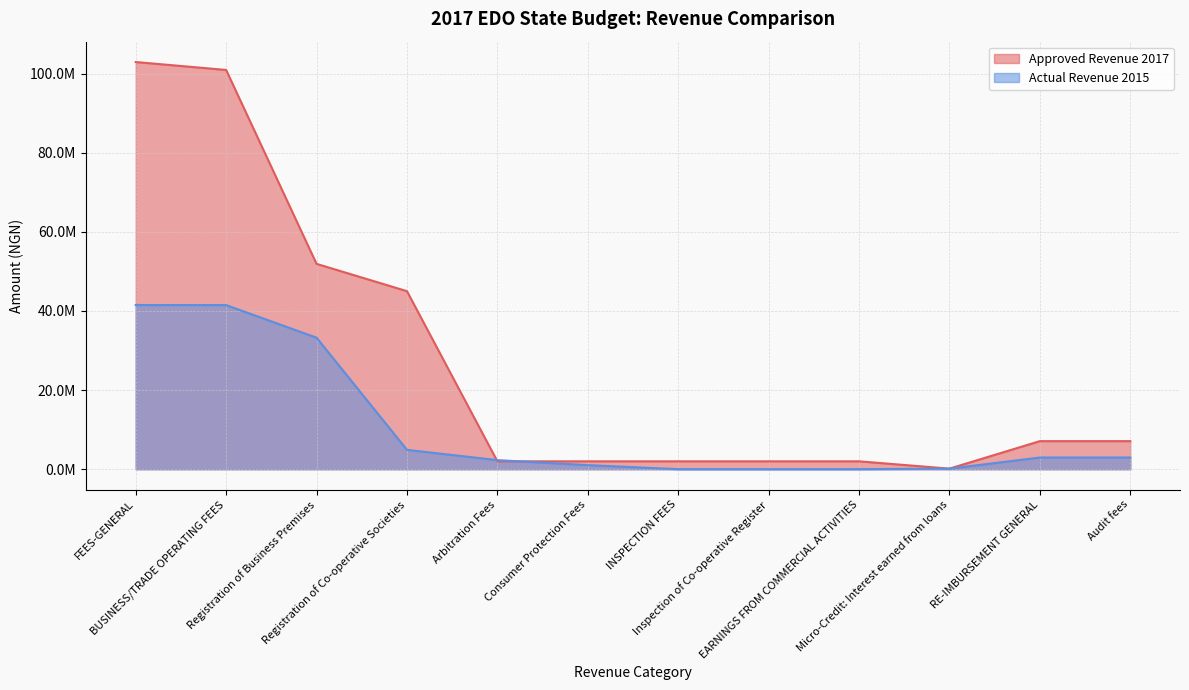

Which series has the largest total across all categories?

Approved Revenue 2017